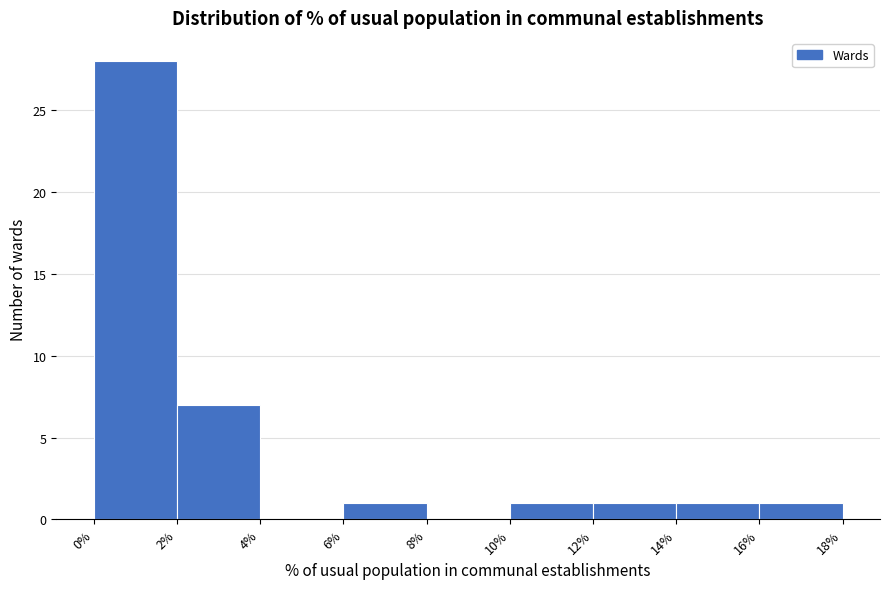

What is the height of the bar covering 16% to 18% on the x-axis? The values are not printed on the chart, so give them approximately, as read against the axis.

1